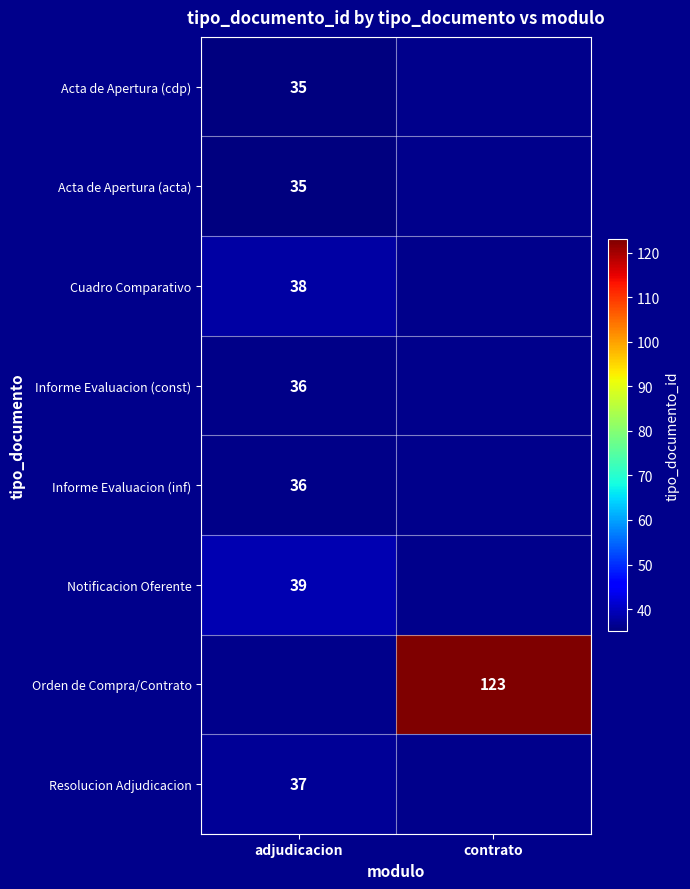

The value of Cuadro Comparativo at adjudicacion is 38. True or false?

True